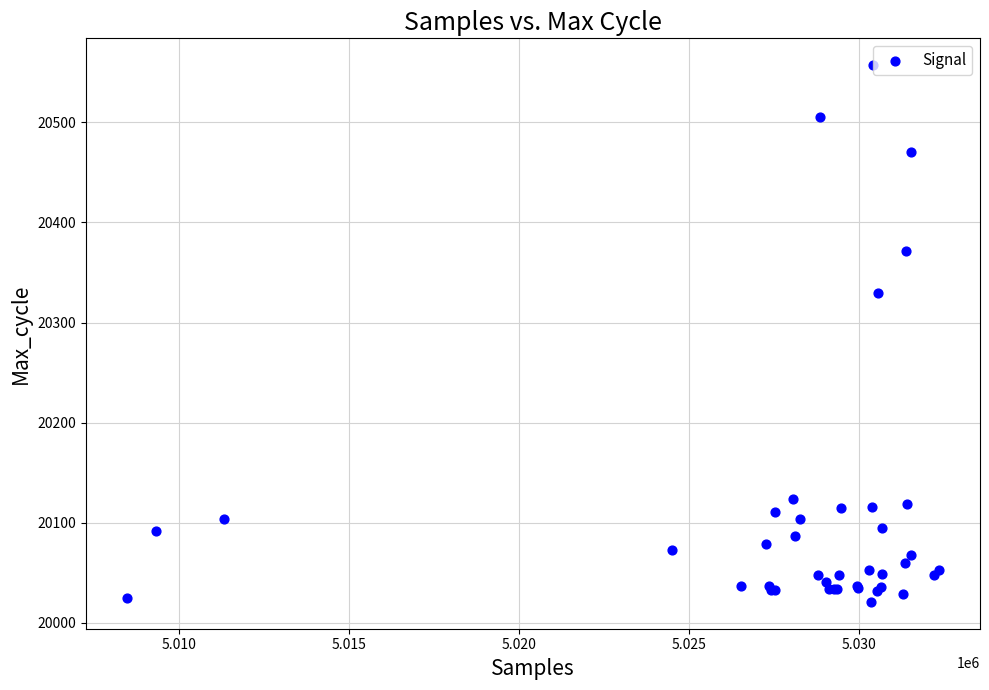

What Y value in the scatter plot is closest to 20289?

20329